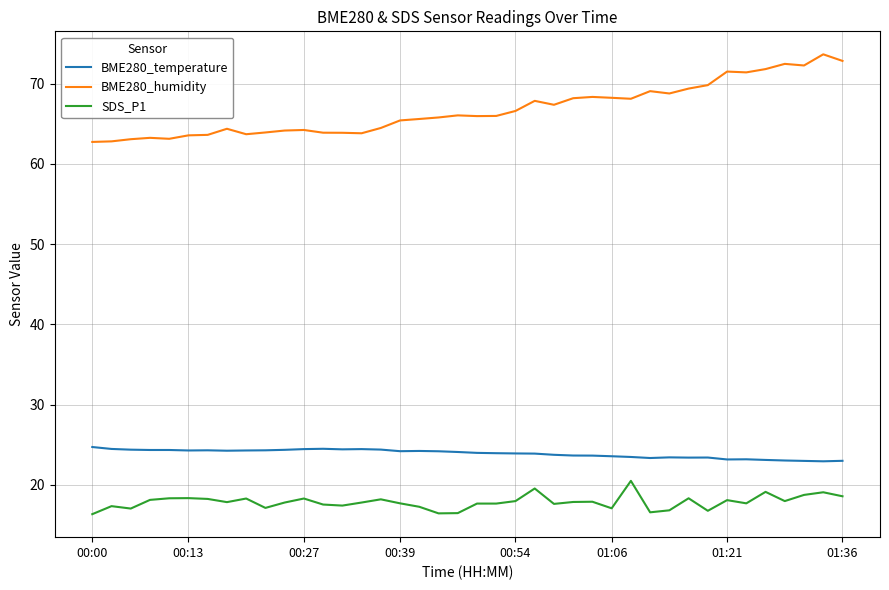

List the series in order of their peak value, lowest first.

SDS_P1, BME280_temperature, BME280_humidity